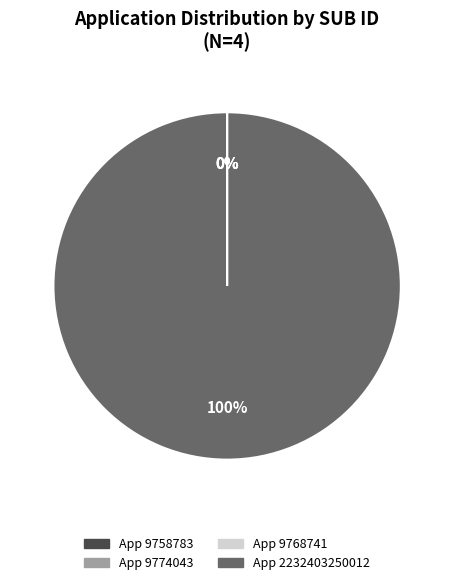

Does any single category account for the majority?

Yes